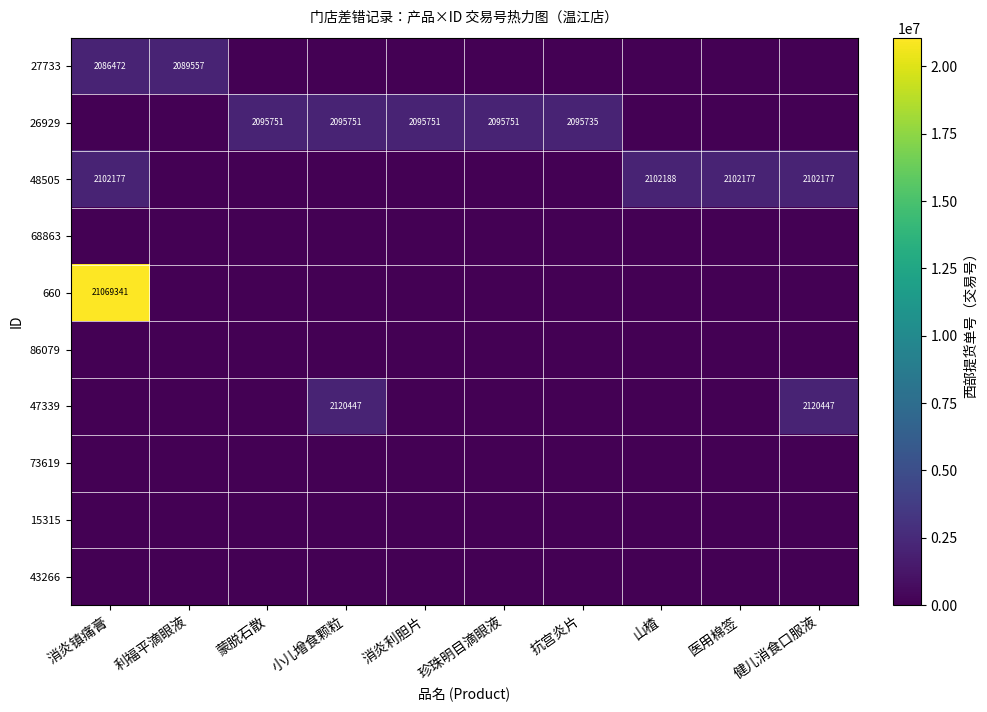

What is the total value across all series at 医用棉签?

2102177